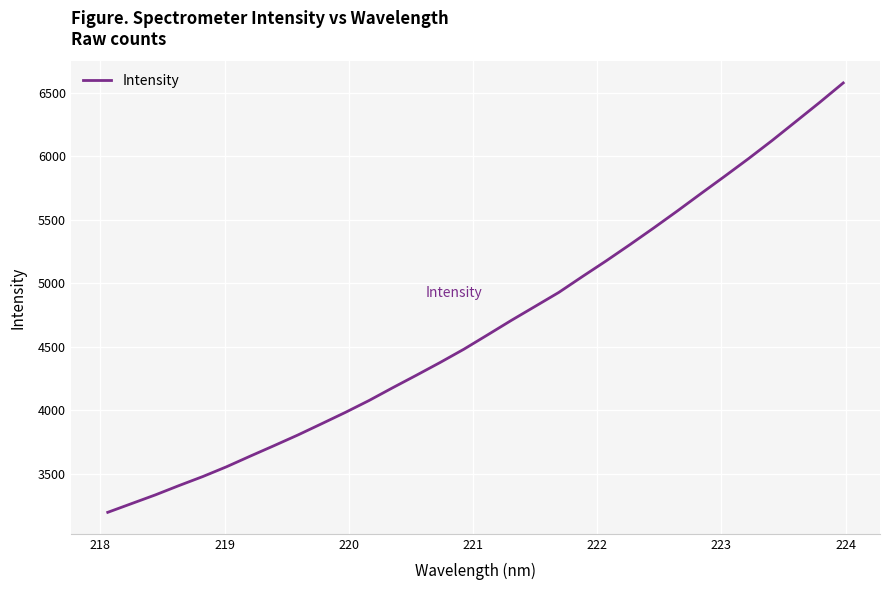

What is the greatest value displayed?

6577.7